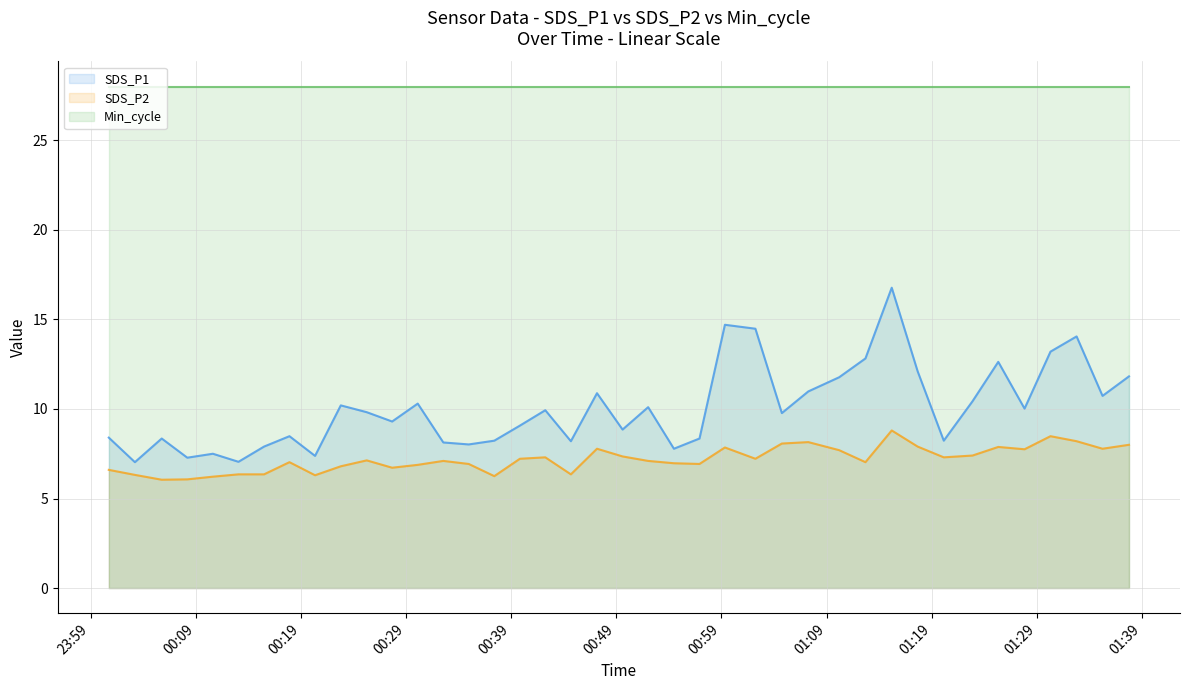

Reading left to right, what are all the values shown in this chart?

SDS_P1: 8.4	7.0	8.3	7.3	7.5	7.0	7.9	8.5	7.4	10.2	9.8	9.3	10.3	8.1	8.0	8.2	9.1	9.9	8.2	10.9	8.8	10.1	7.8	8.3	14.7	14.5	9.8	11.0	11.8	12.8	16.8	12.1	8.2	10.4	12.6	10.0	13.2	14.1	10.7	11.8
SDS_P2: 6.6	6.3	6.0	6.1	6.2	6.3	6.3	7.0	6.3	6.8	7.1	6.7	6.9	7.1	6.9	6.2	7.2	7.3	6.3	7.8	7.3	7.1	7.0	6.9	7.8	7.2	8.1	8.2	7.7	7.0	8.8	7.9	7.3	7.4	7.9	7.8	8.5	8.2	7.8	8.0
Min_cycle: 28.0	28.0	28.0	28.0	28.0	28.0	28.0	28.0	28.0	28.0	28.0	28.0	28.0	28.0	28.0	28.0	28.0	28.0	28.0	28.0	28.0	28.0	28.0	28.0	28.0	28.0	28.0	28.0	28.0	28.0	28.0	28.0	28.0	28.0	28.0	28.0	28.0	28.0	28.0	28.0